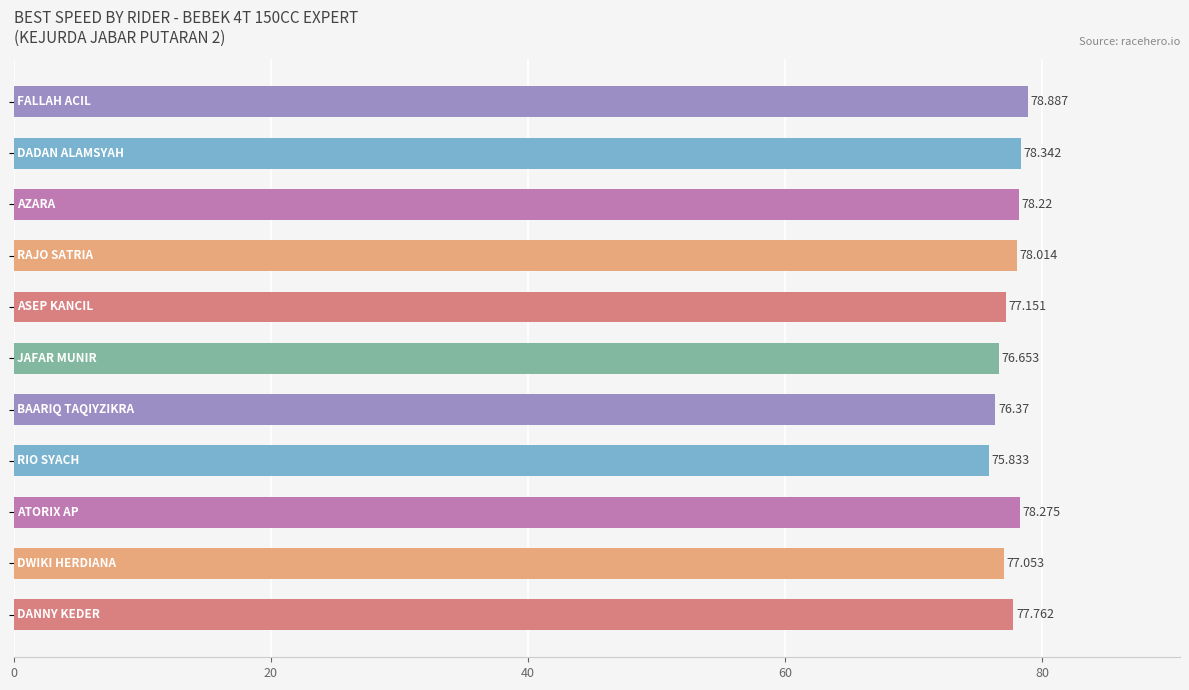

How many bars are there in total?

11